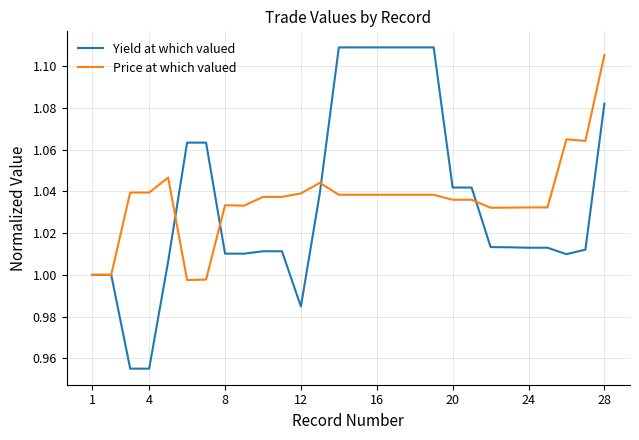

Which series has the widest spread of values?

Yield at which valued